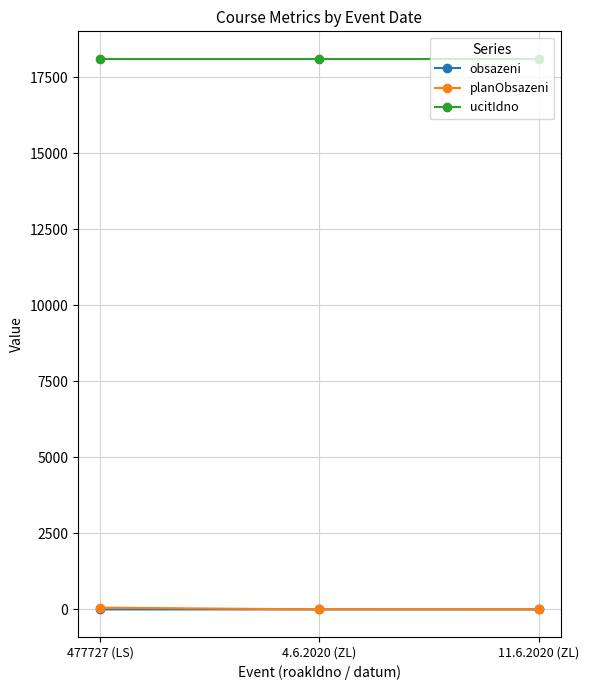

What is the minimum value for ucitIdno?

18105